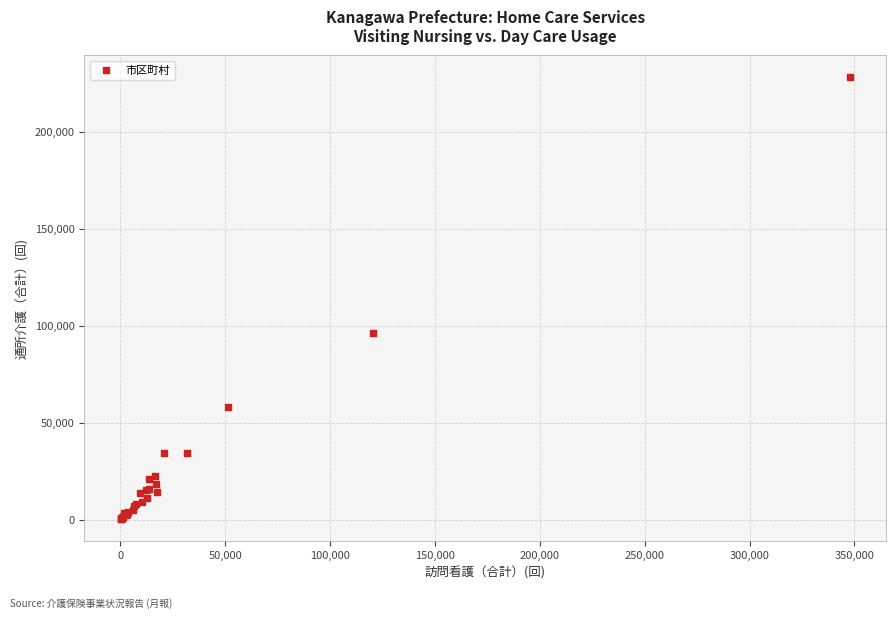

What Y value in the scatter plot is closest to 114052?

96418